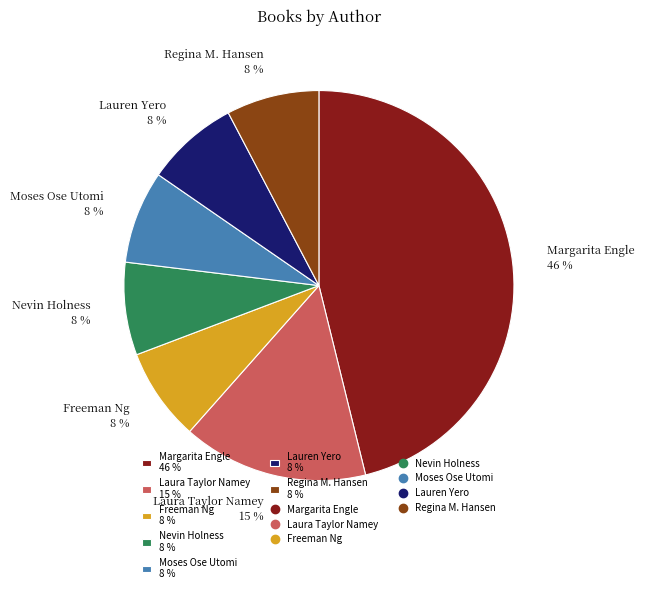

Do Freeman Ng and Regina M. Hansen together represent more than half of the pie?

No